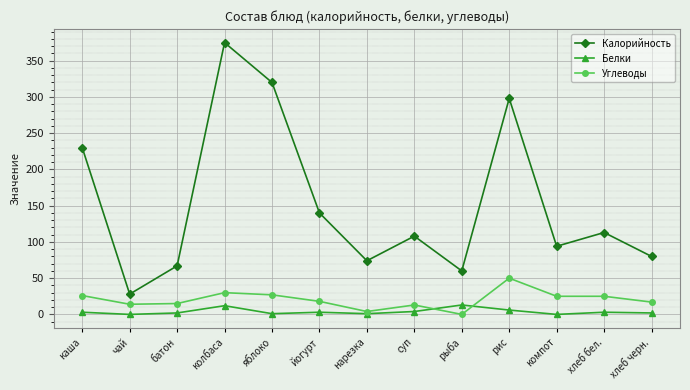

Which series has the largest total across all categories?

Калорийность